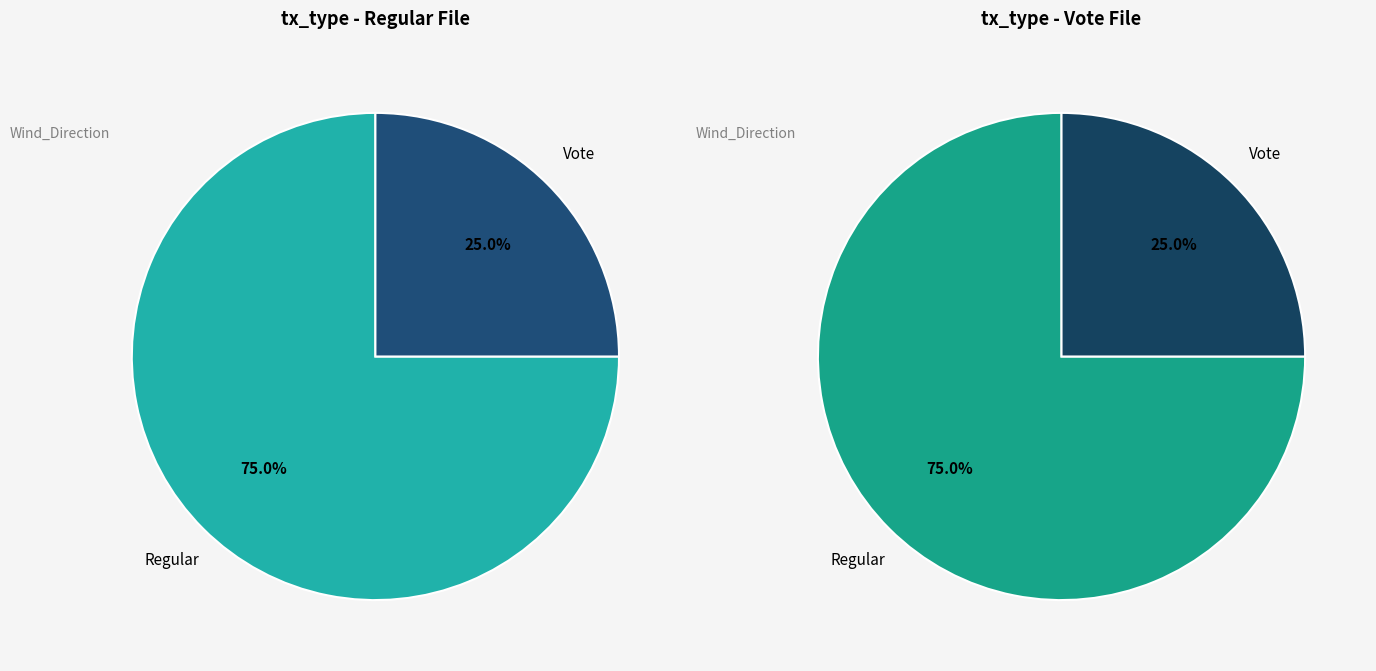

Rank the categories by value from lowest to highest.

Vote, Regular